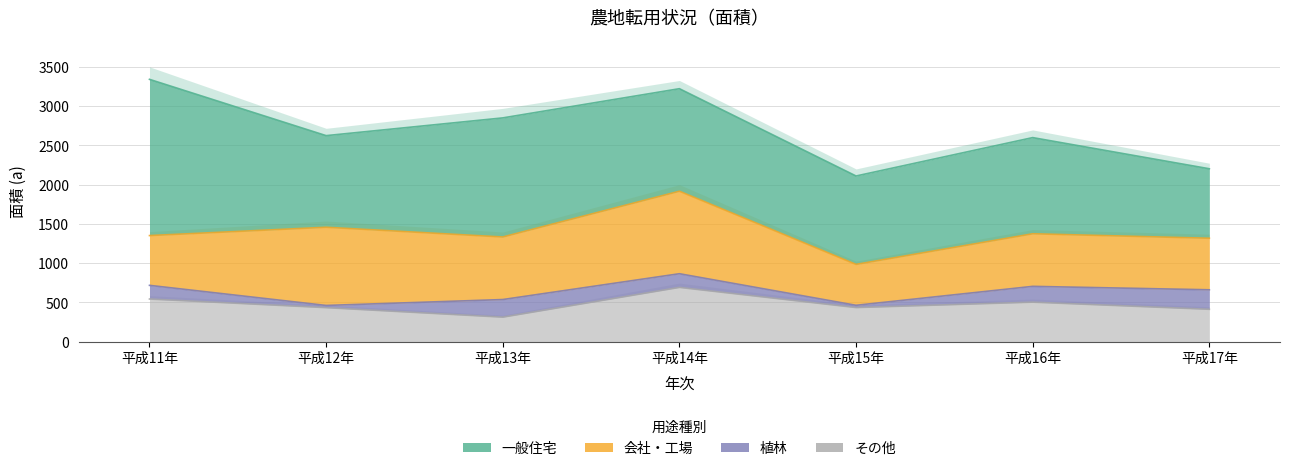

What is the lowest value of the 会社・工場 series?

521